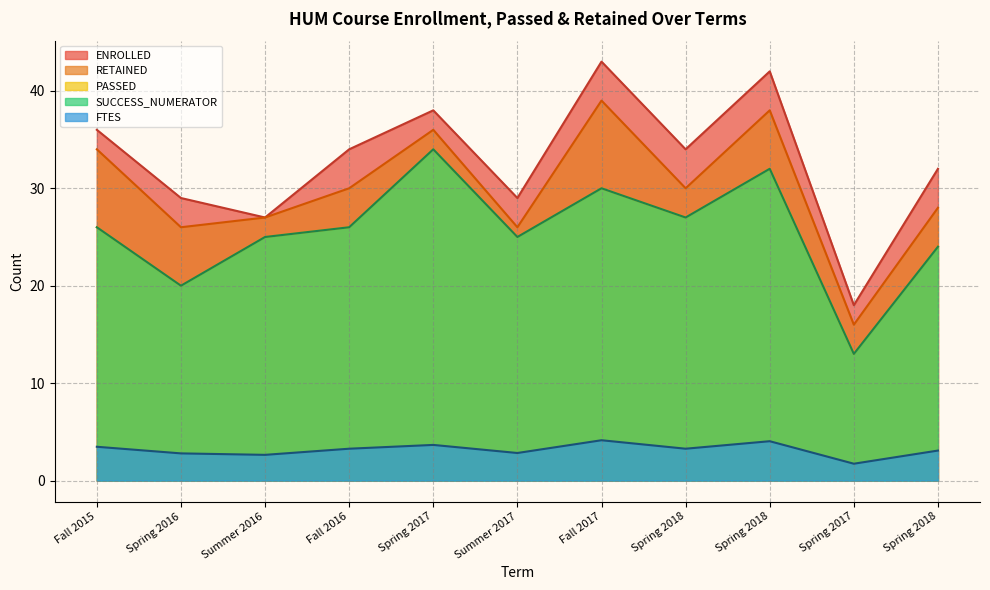

What is the maximum value for SUCCESS_NUMERATOR?

34.0